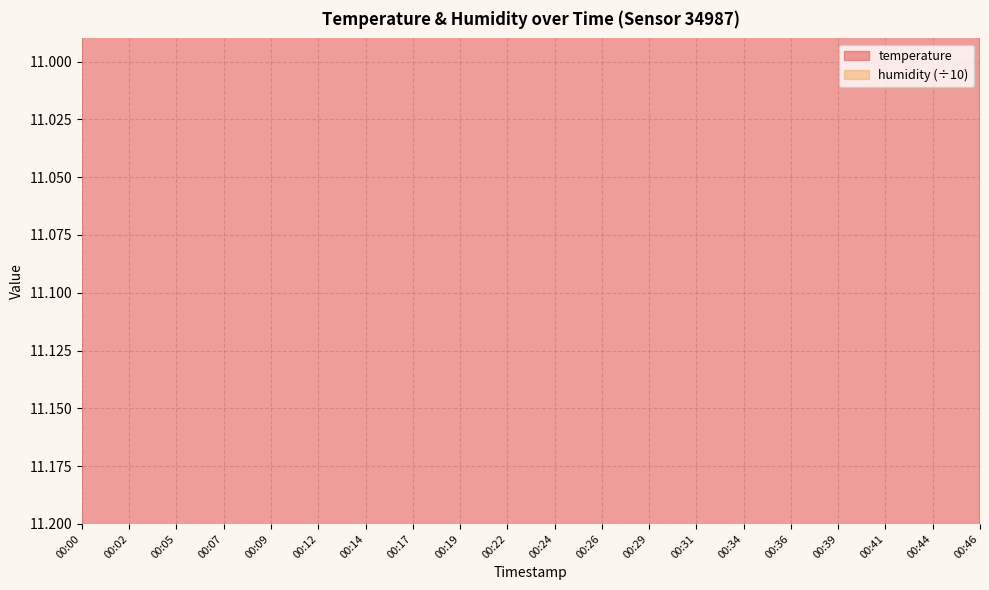

Approximately how many times larger is the value at 00:19 compared to 00:29?

1.0